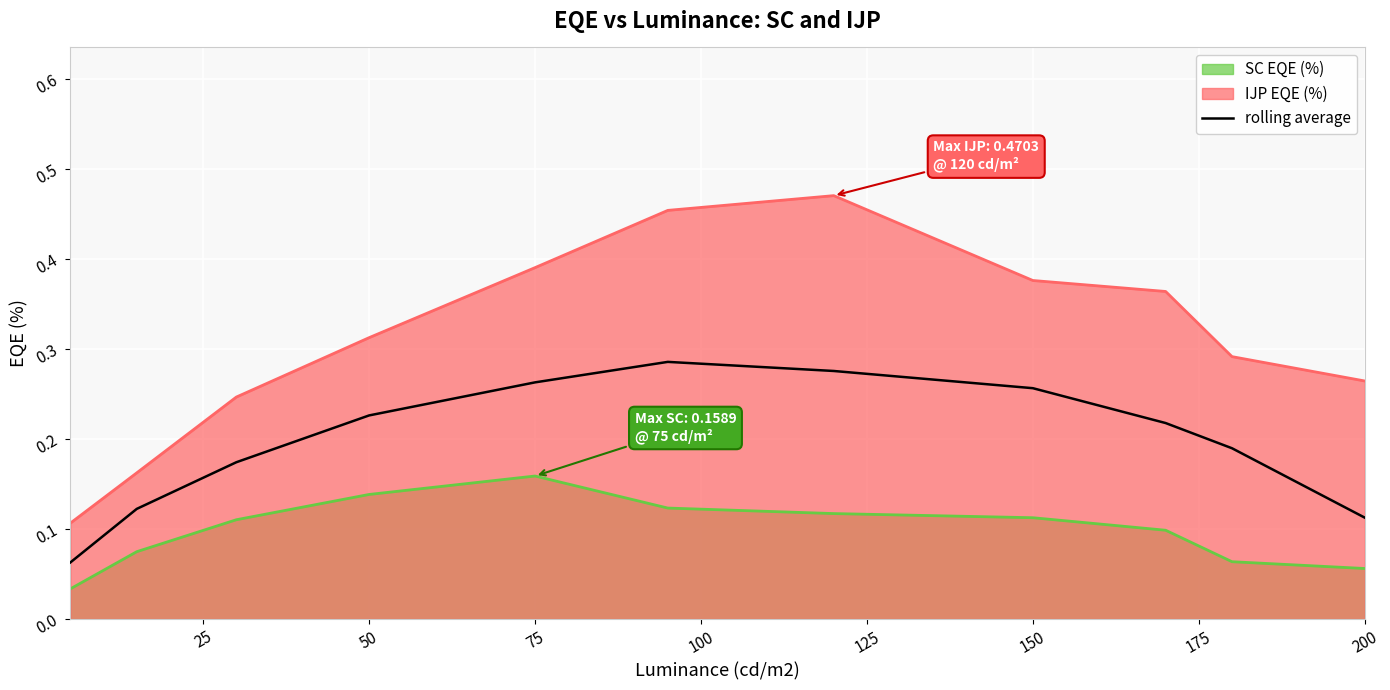

Which series has the largest total across all categories?

IJP EQE (%)